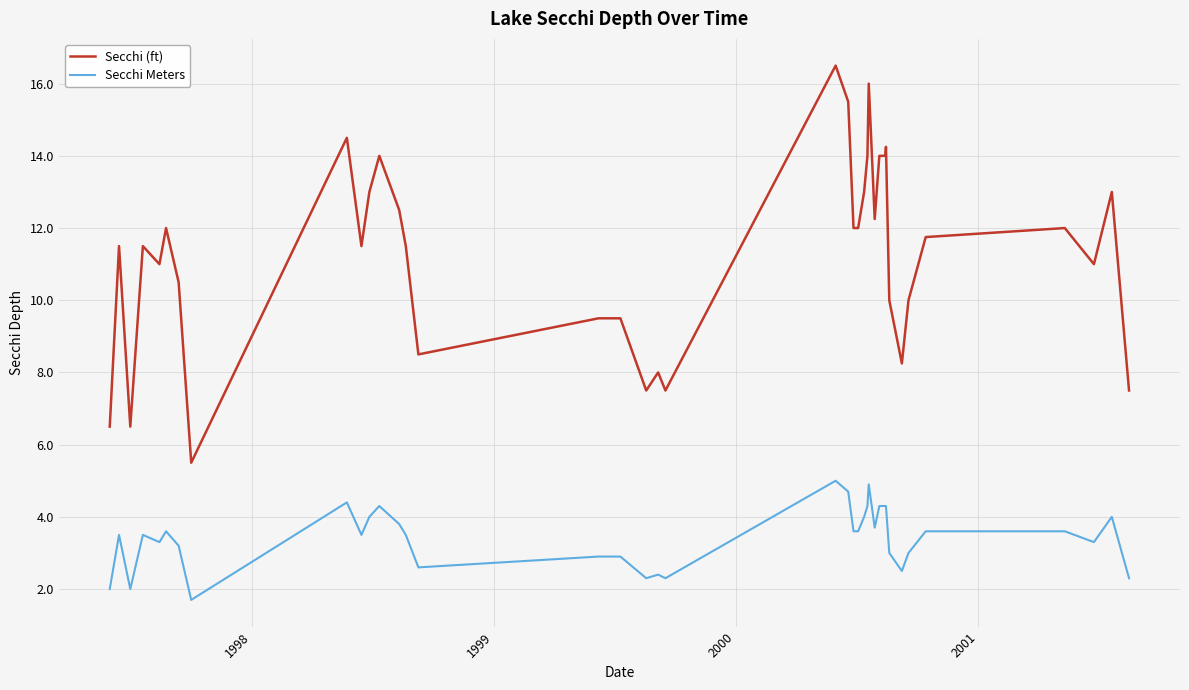

Which series has the widest spread of values?

Secchi (ft)